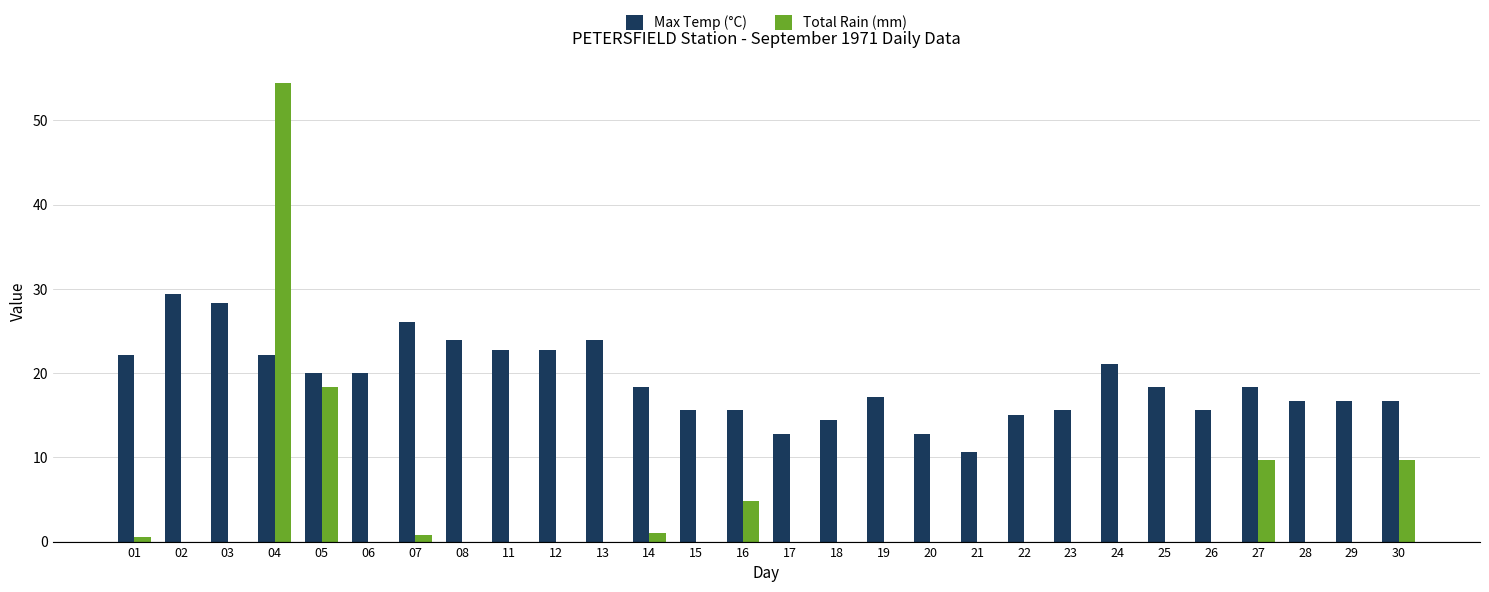

Which series changed the most between 13 and 22?

Max Temp (°C)